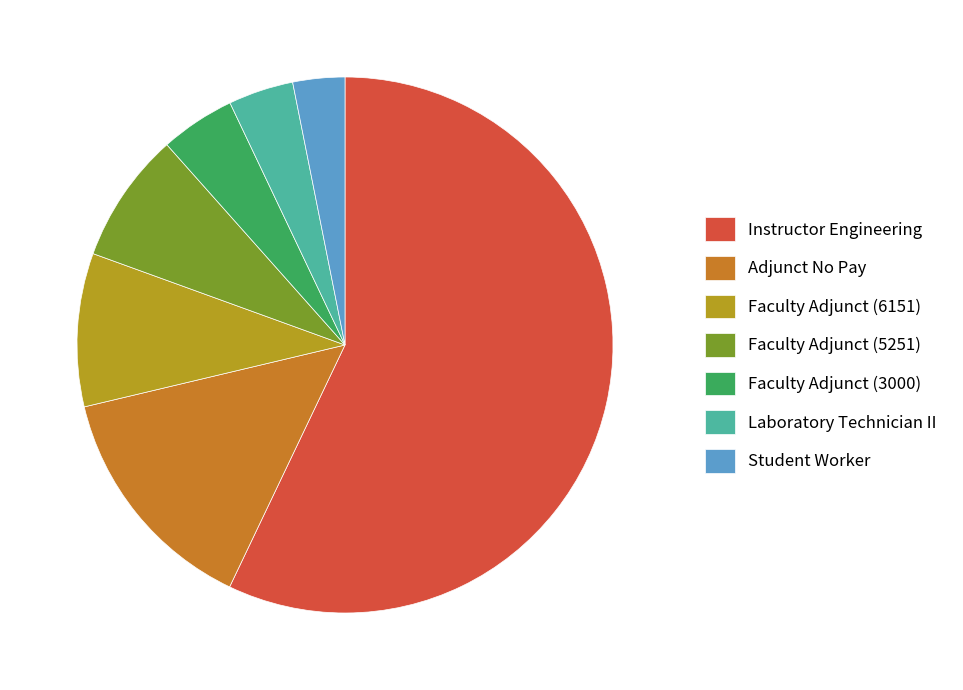

Is Instructor Engineering the majority of the pie?

Yes